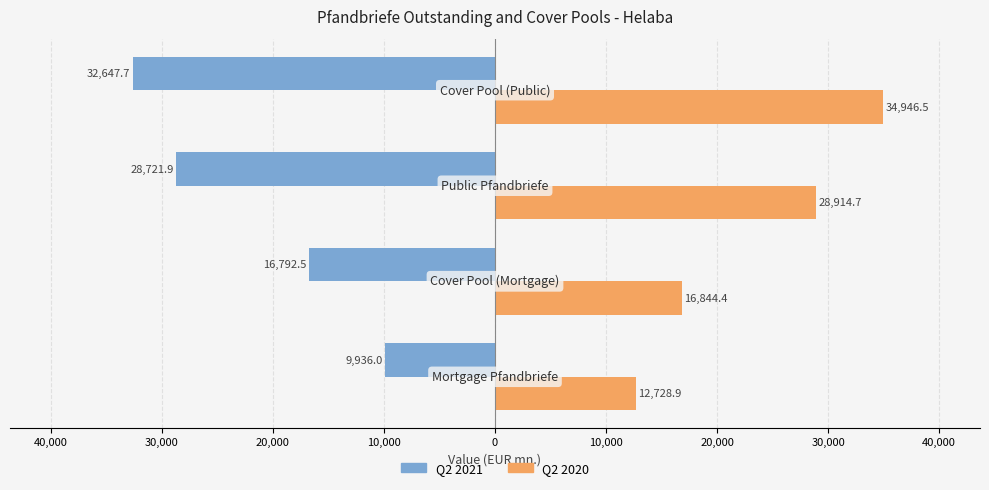

What is the sum of all Q2 2020 values?

93434.5